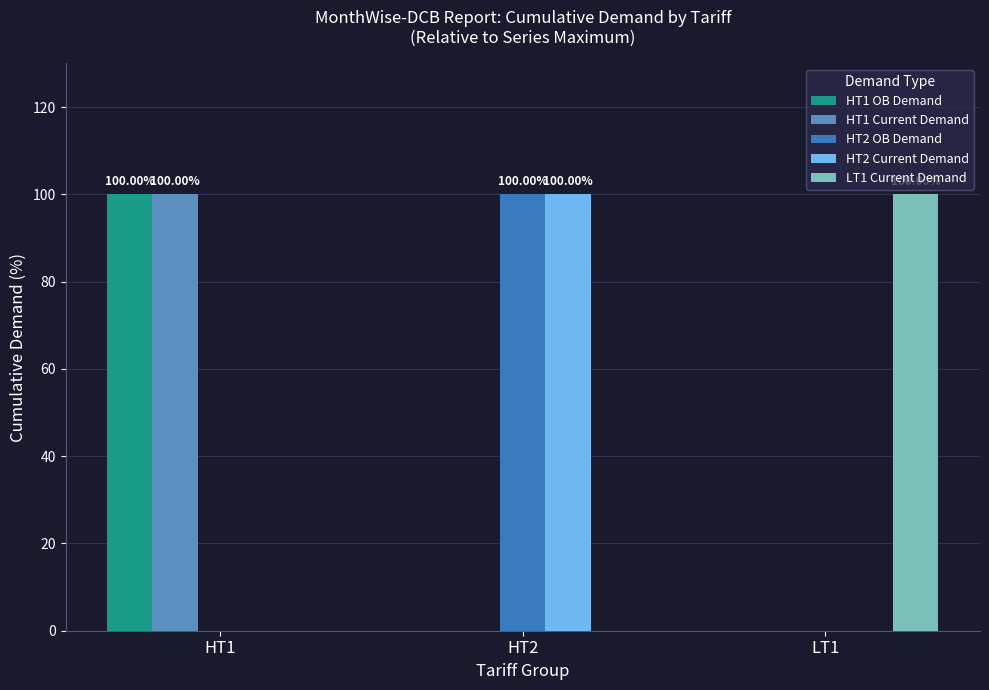

Reading left to right, extract all data points from this chart.

HT1 OB Demand: HT1=100	HT2=0	LT1=0
HT1 Current Demand: HT1=100	HT2=0	LT1=0
HT2 OB Demand: HT1=0	HT2=100	LT1=0
HT2 Current Demand: HT1=0	HT2=100	LT1=0
LT1 Current Demand: HT1=0	HT2=0	LT1=100